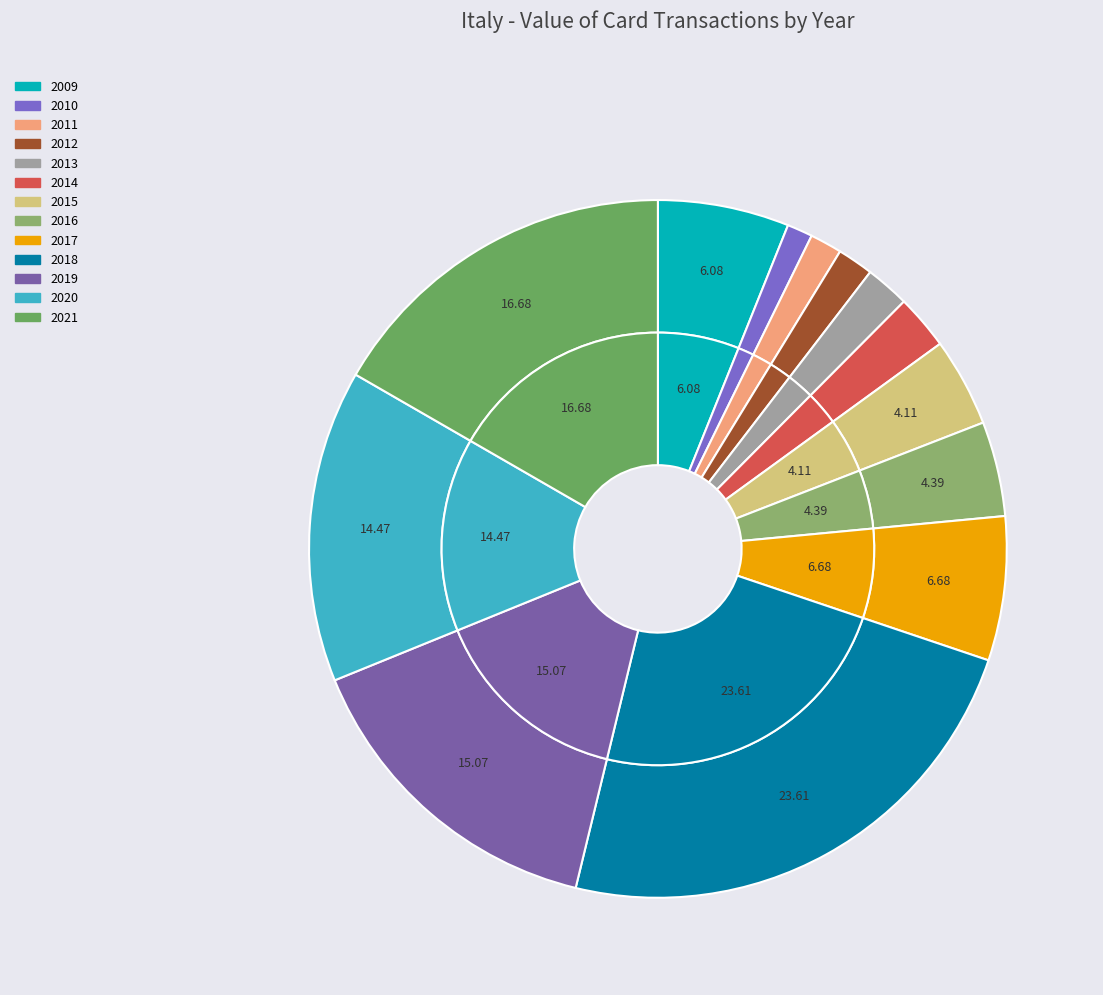

Which has a higher value, 2014 or 2021?

2021